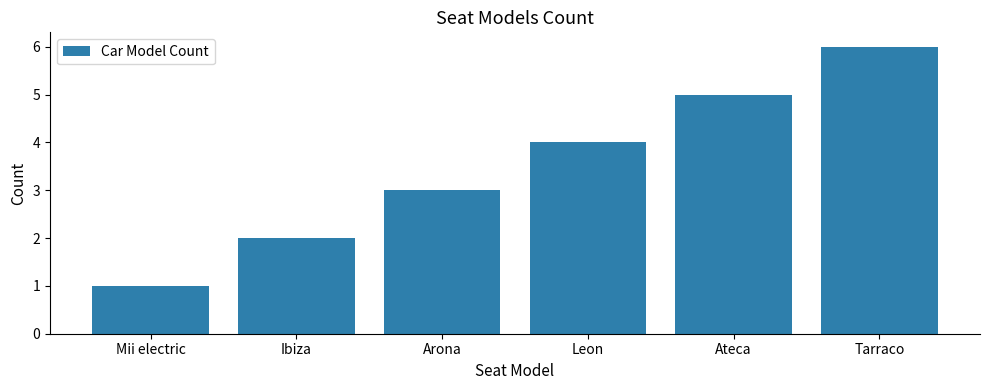

What is the label of the 2nd bar from the right?

Ateca